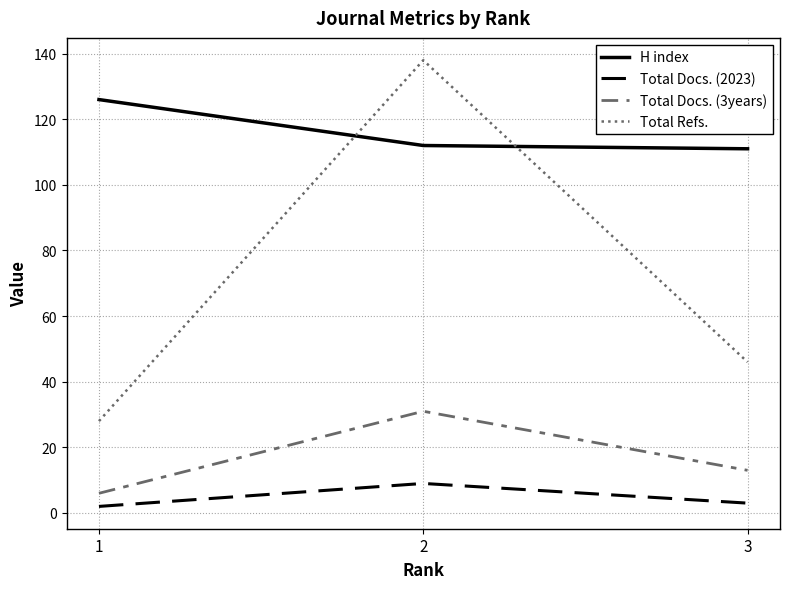

Reading left to right, list all the values displayed in this chart.

H index: 126	112	111
Total Docs. (2023): 2	9	3
Total Docs. (3years): 6	31	13
Total Refs.: 28	138	46